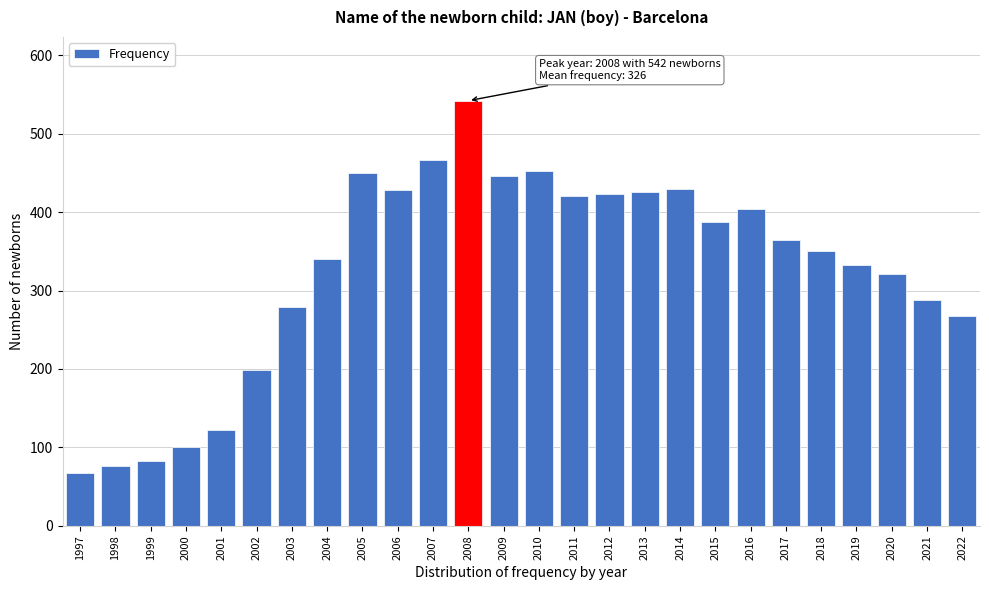

What is the change in value from 2007 to 2012?

-43